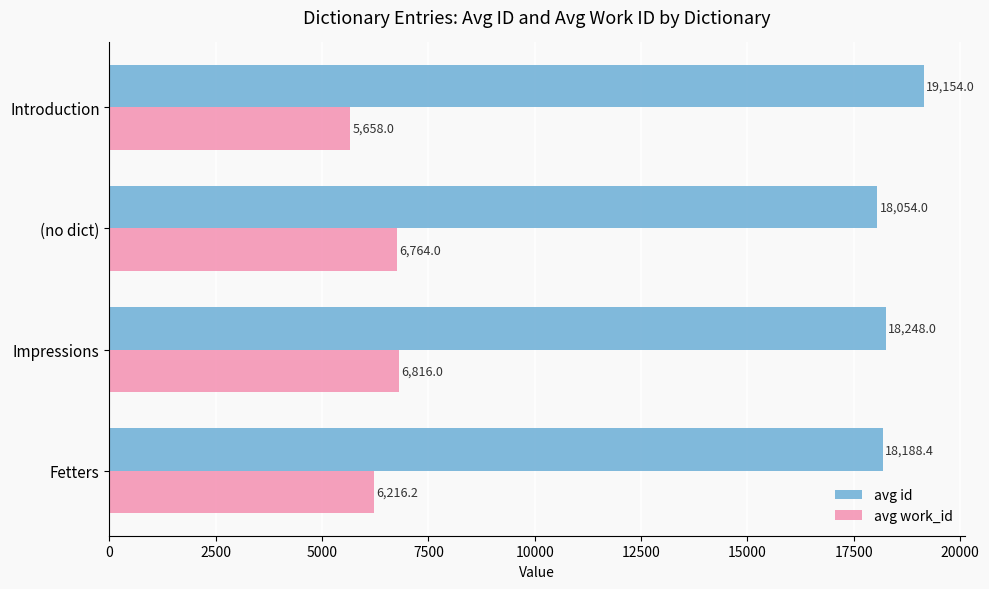

List the series in order of their overall mean, lowest first.

avg work_id, avg id